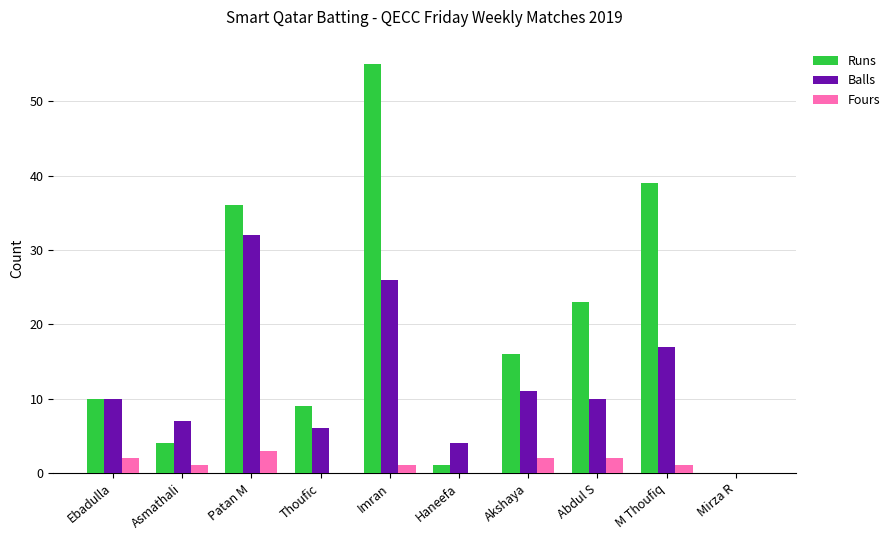

What is the sum of all Balls values?

123